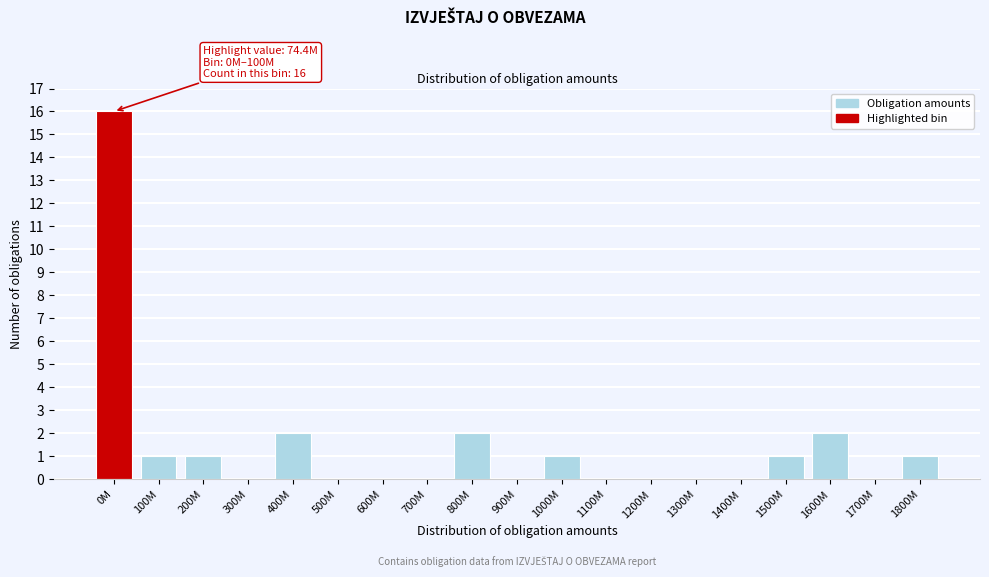

Reading right to left, list all the values displayed in this chart.

1800M=1	1700M=0	1600M=2	1500M=1	1400M=0	1300M=0	1200M=0	1100M=0	1000M=1	900M=0	800M=2	700M=0	600M=0	500M=0	400M=2	300M=0	200M=1	100M=1	0M=16